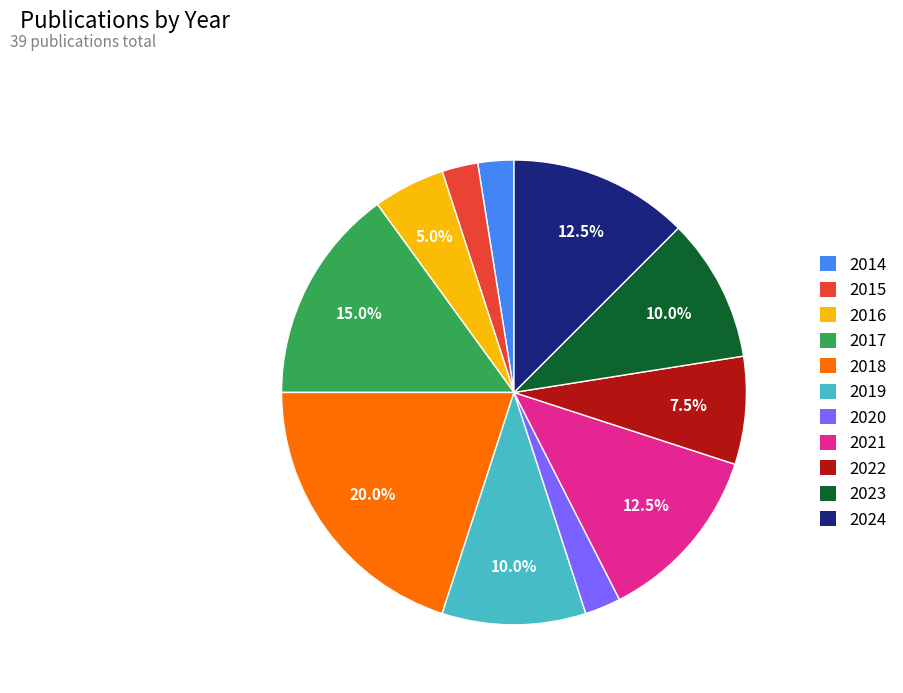

How much of the chart is everything except 2024?

87.5%